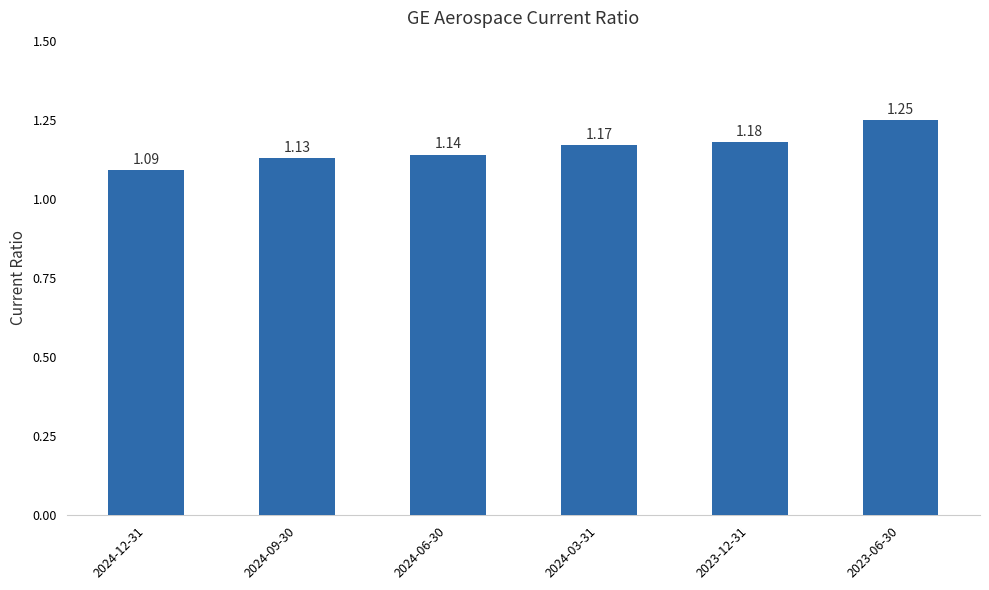

Are the bars horizontal?

No